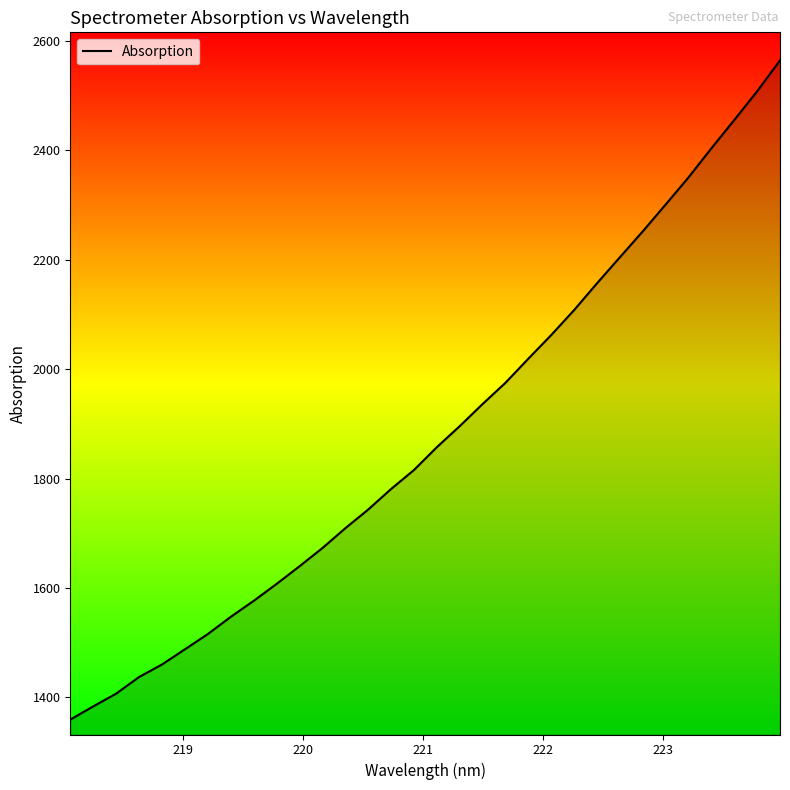

What is the difference between the maximum and minimum values?

1205.1